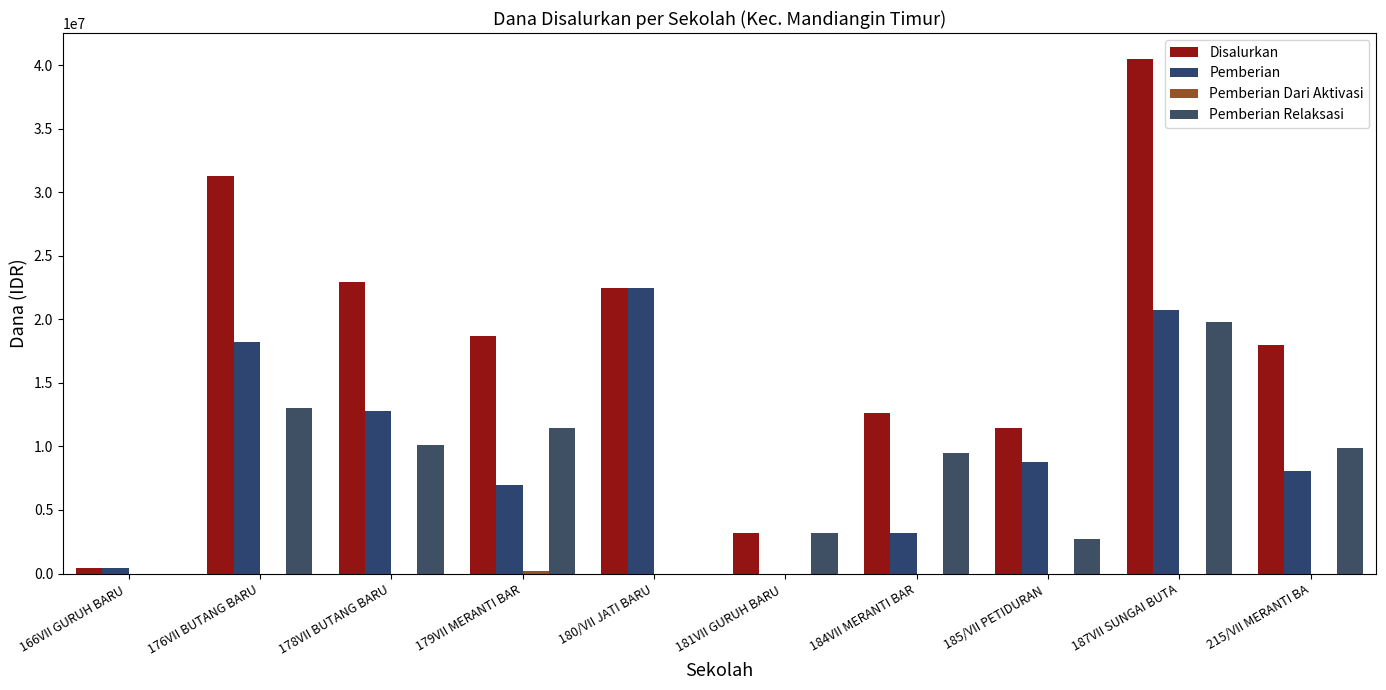

At how many categories does at least one series exceed 16680354?

6